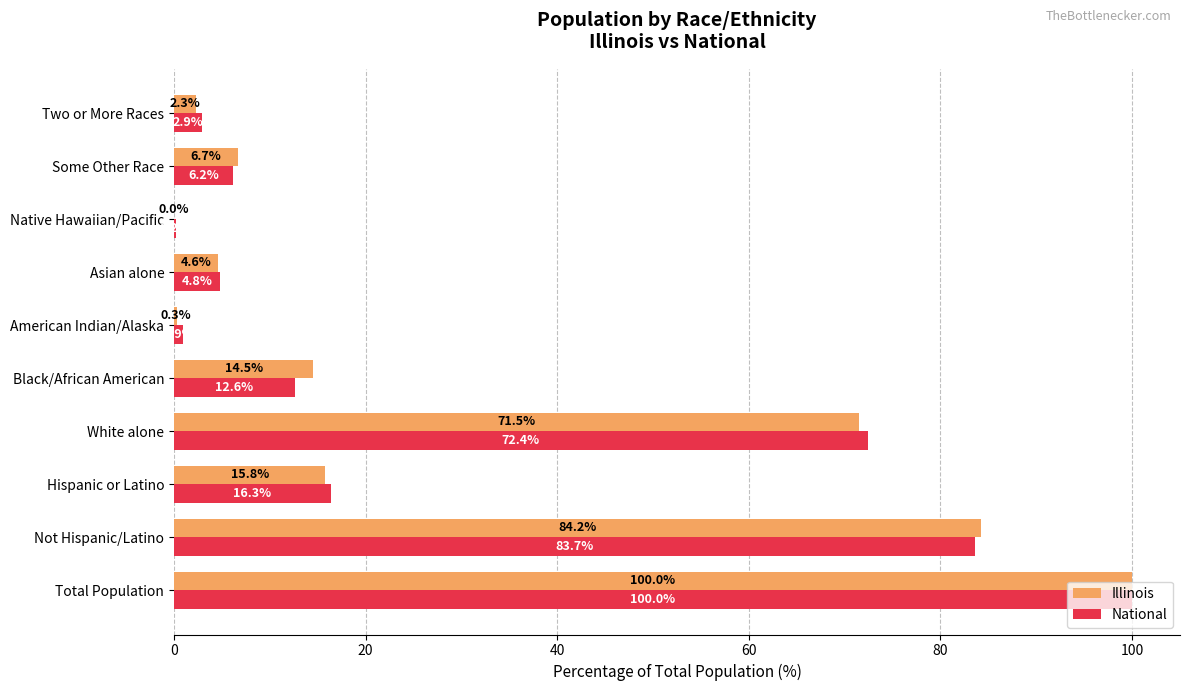

What is the sum of the National values at Native Hawaiian/Pacific and Black/African American?

12.8